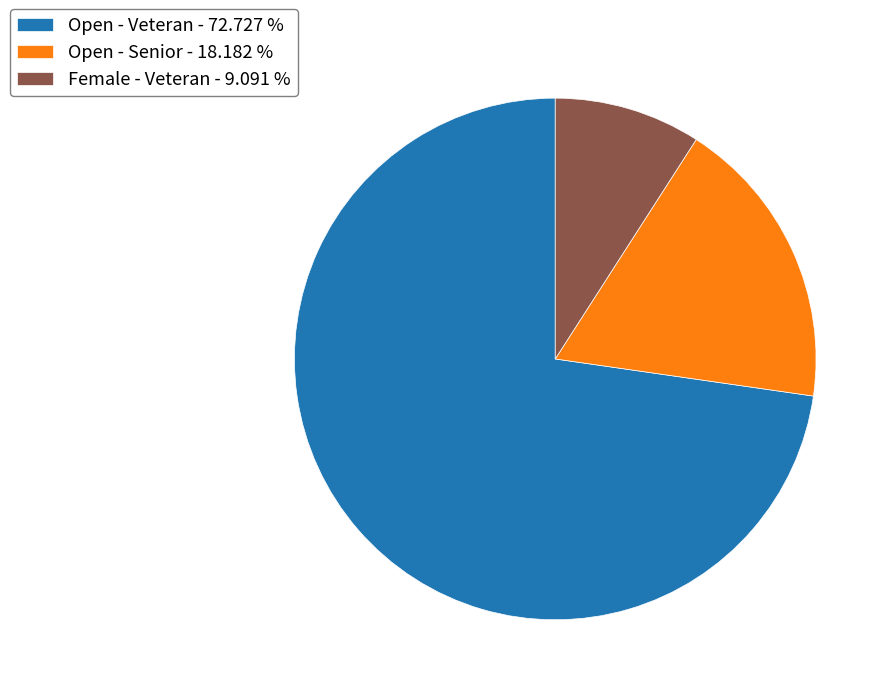

Do Open - Senior - 18.182 % and Open - Veteran - 72.727 % together represent more than half of the pie?

Yes